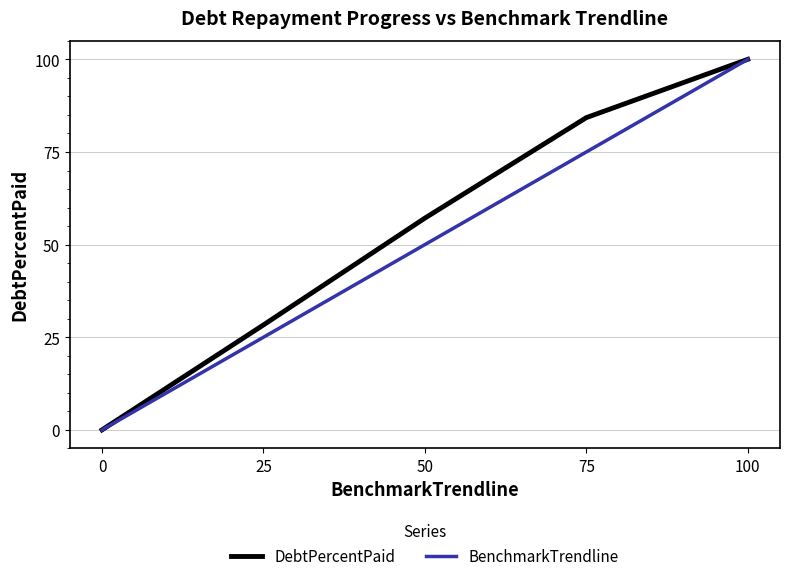

The BenchmarkTrendline series shows 36.0 at 25. True or false?

False